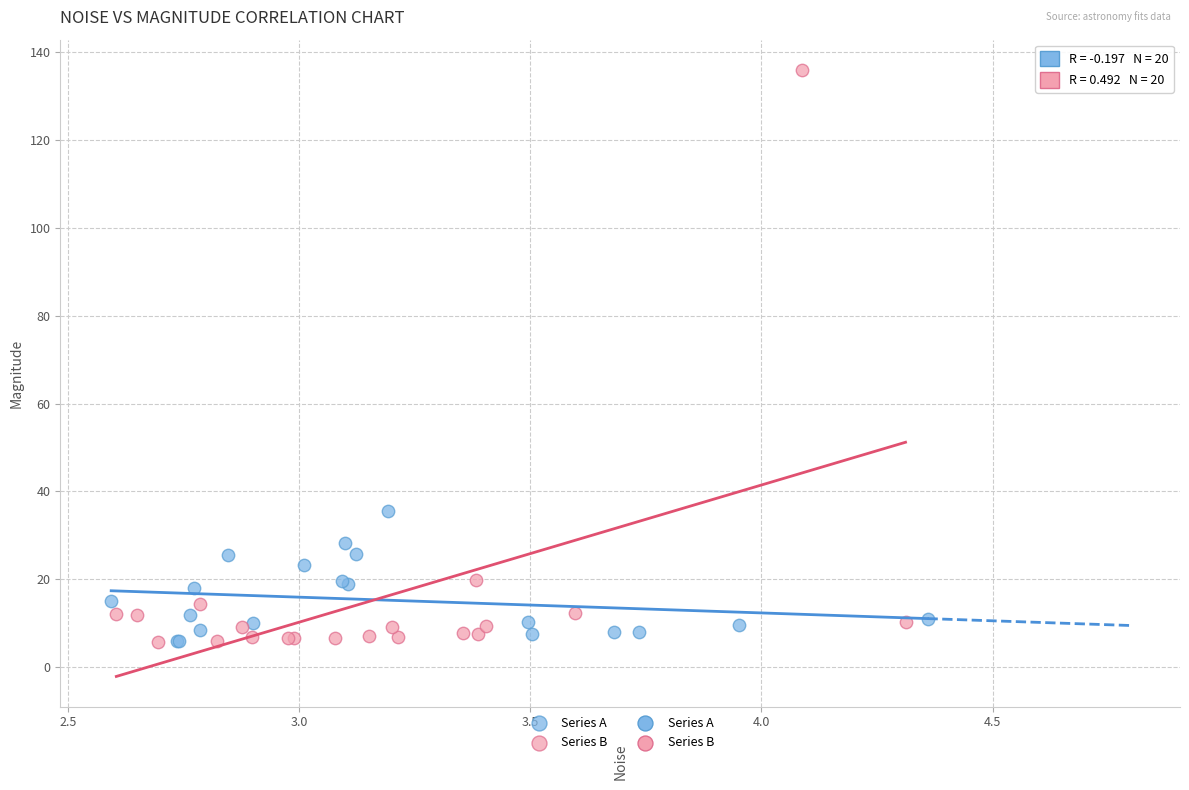

Which series reaches the maximum Y coordinate?

Series B